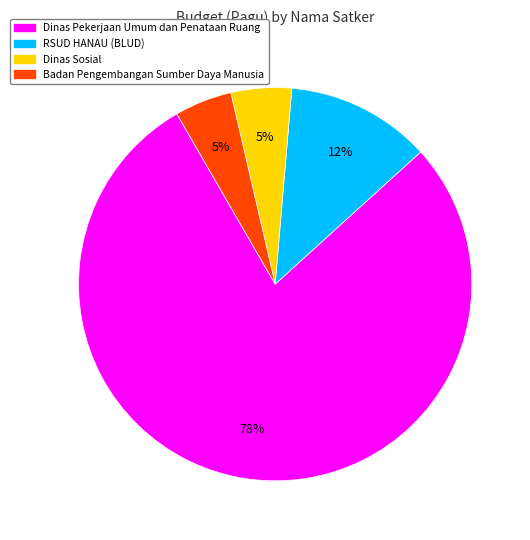

Is there a majority slice in this chart?

Yes